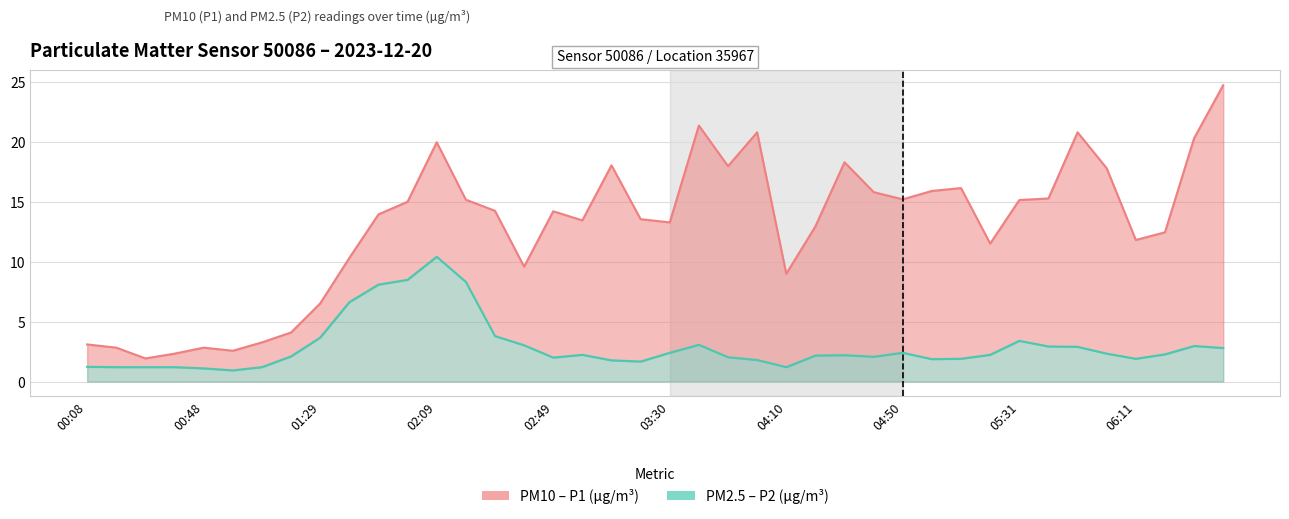

Where does the PM10 – P1 (µg/m³) series first go above 14?

11